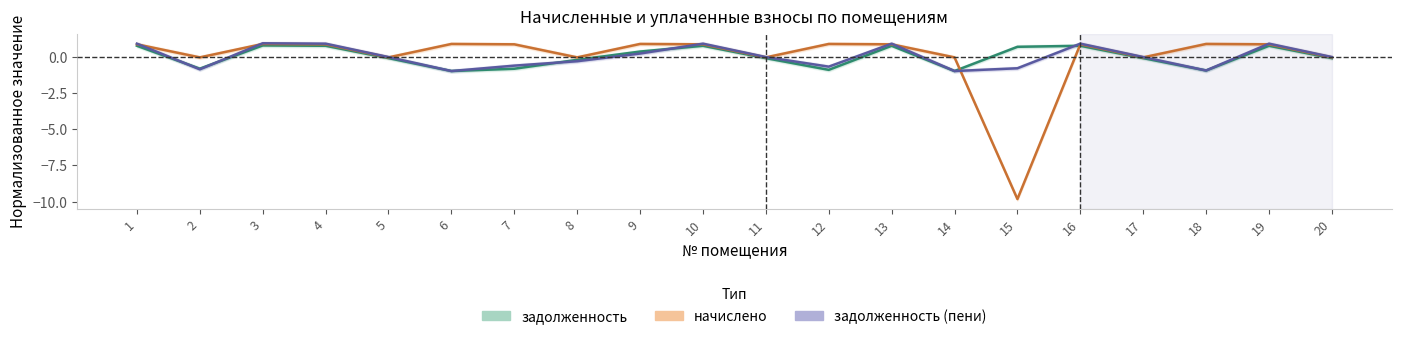

The value of задолженность (пени) at 1 is 0.9. True or false?

True